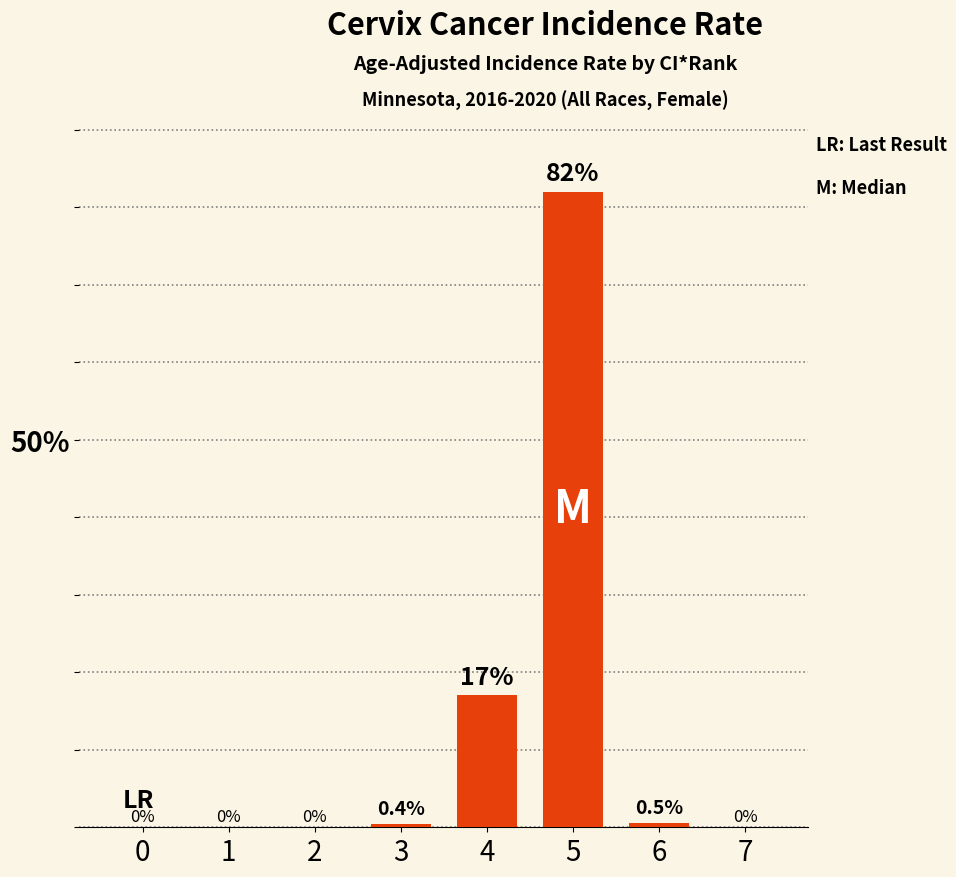

Read the value at 4.

17.0